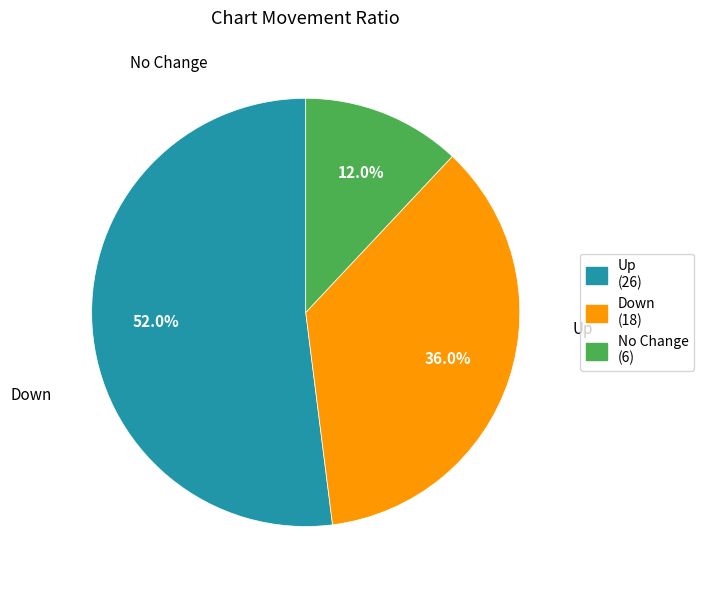

How many slices are in this pie chart?

3